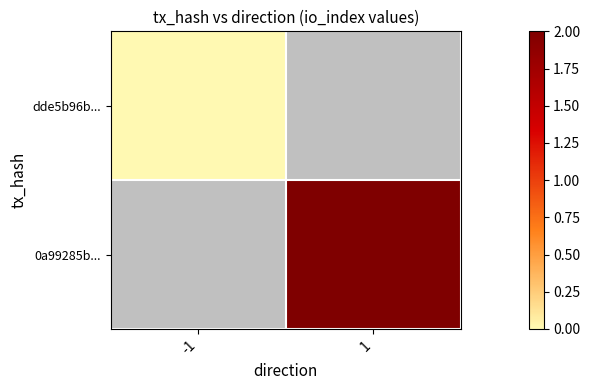

List the labels in order of 0a99285b... value, largest first.

-1, 1